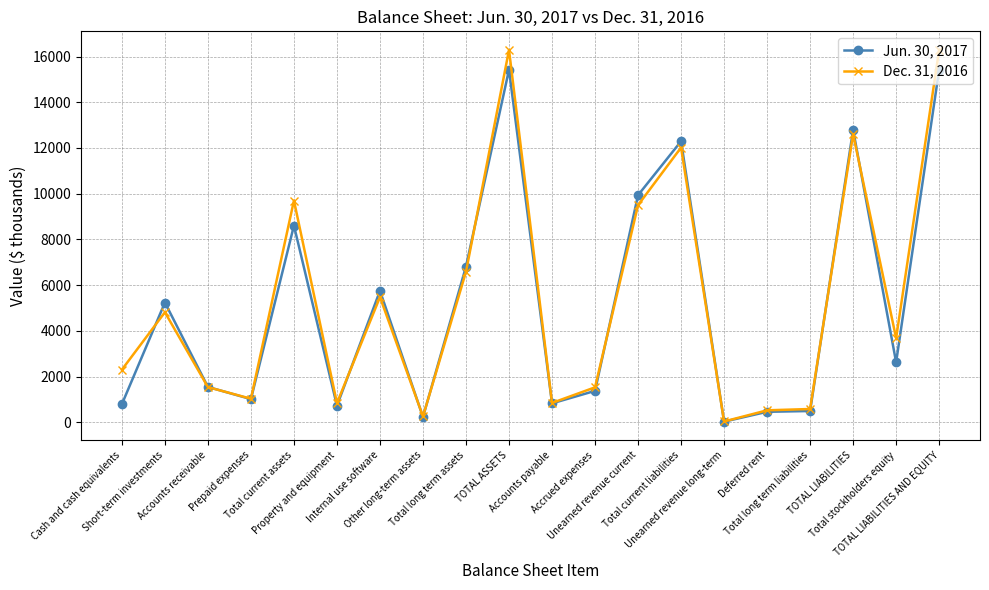

Where is the first local maximum for Dec. 31, 2016?

Short-term investments